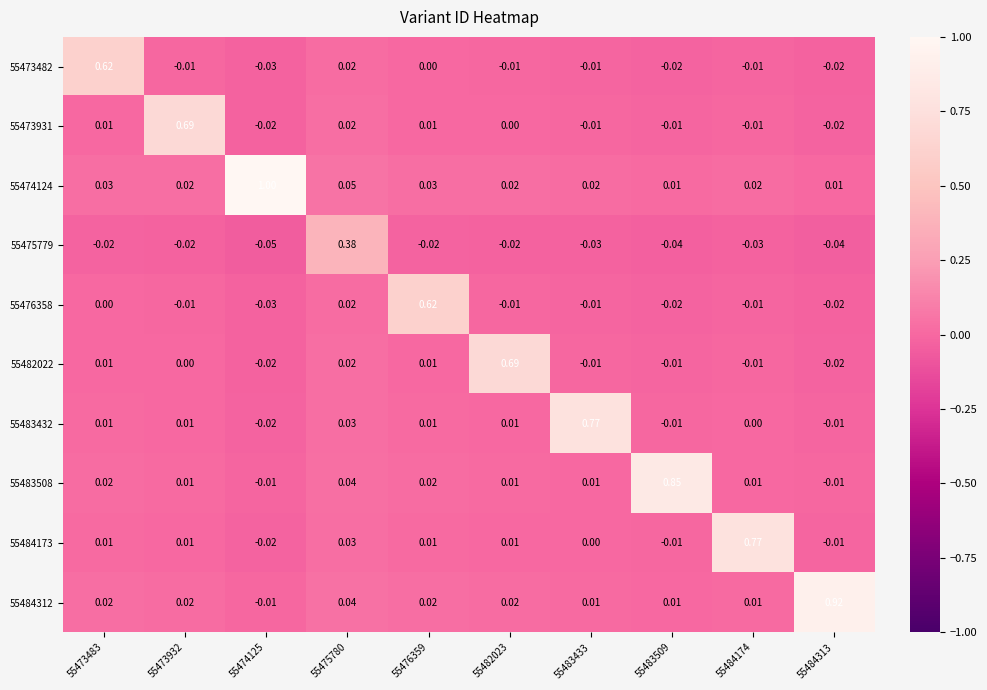

Is the value of 55484312 at 55484174 greater than the value of 55476358 at 55482023?

Yes